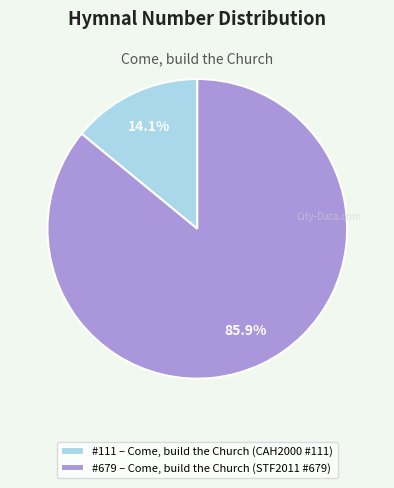

Does any single category account for the majority?

Yes